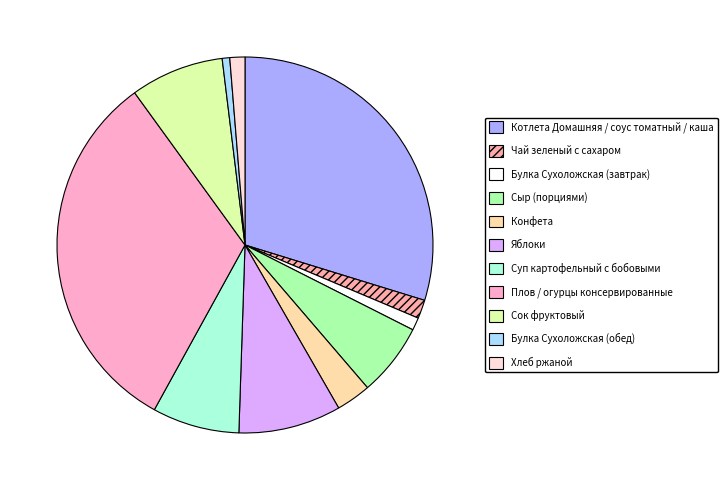

How many slices are in this pie chart?

11